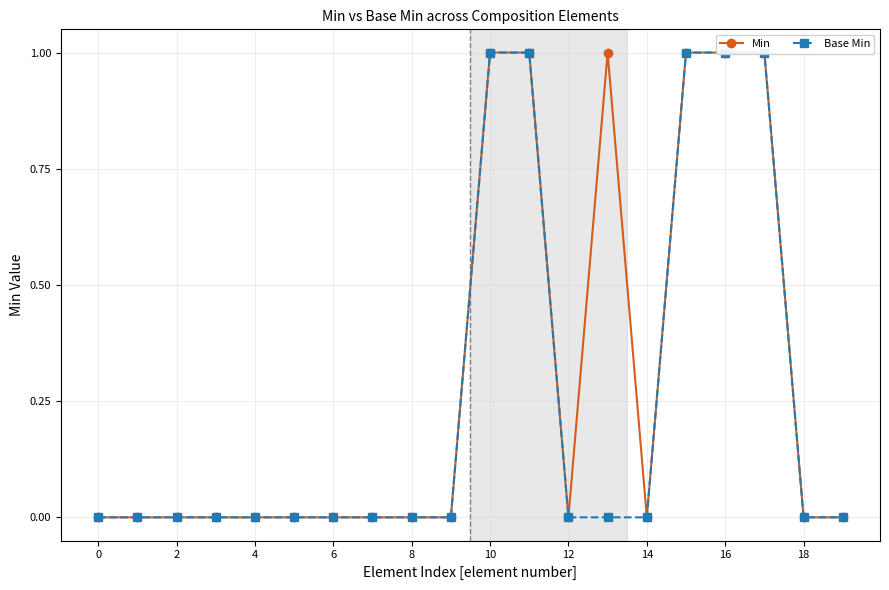

What is the approximate value of Min at 10?

1